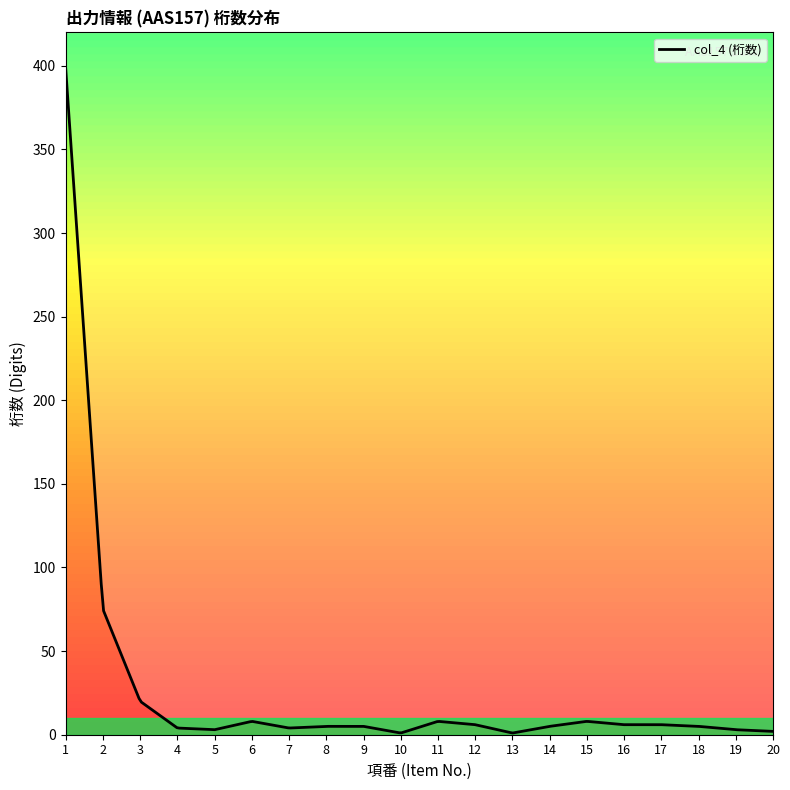

What is the ratio of the value at 9 to the value at 6?

0.6